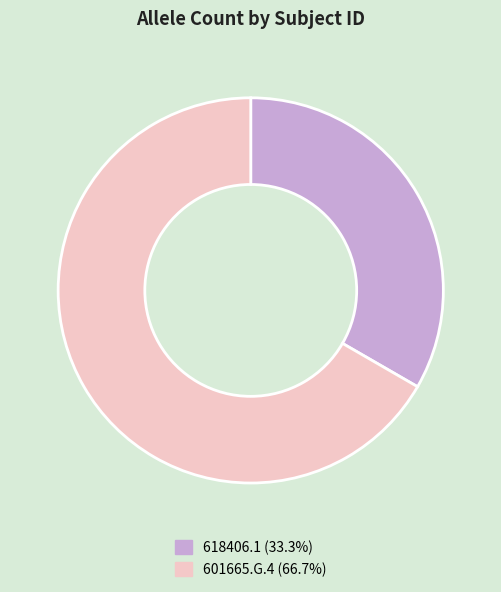

Which category accounts for the majority?

601665.G.4